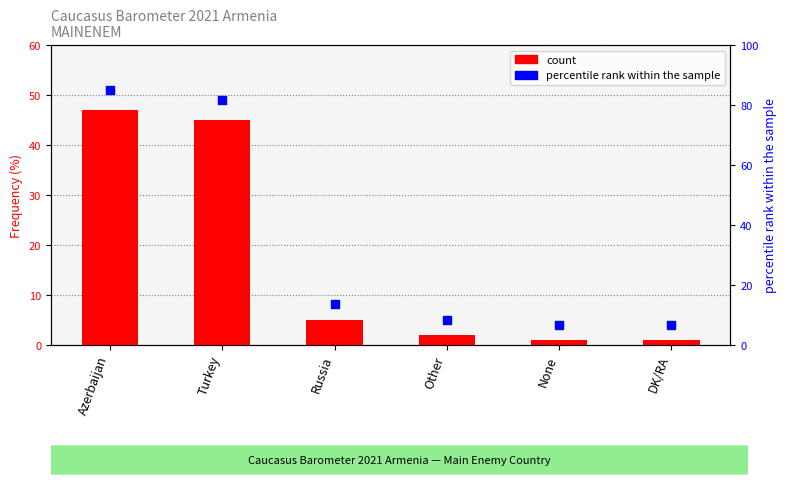

What is the total value across all series at None?

7.7